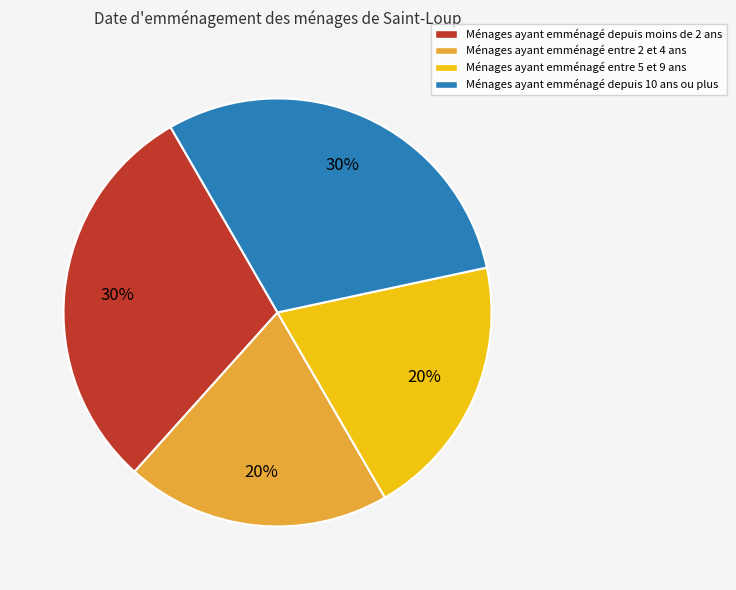

Is there a majority slice in this chart?

No